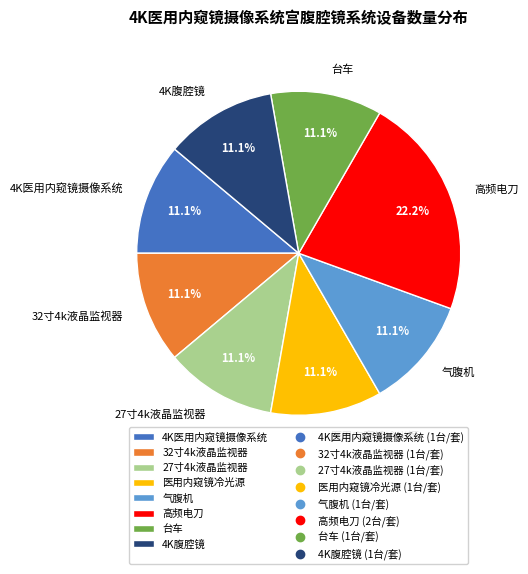

Does 高频电刀 represent more than half of the total?

No